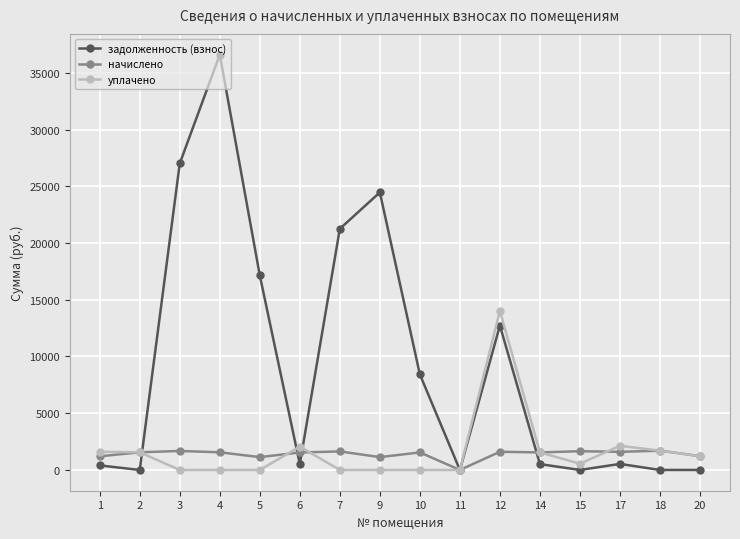

What is the spread (max minus min) of values at 5?

17144.5